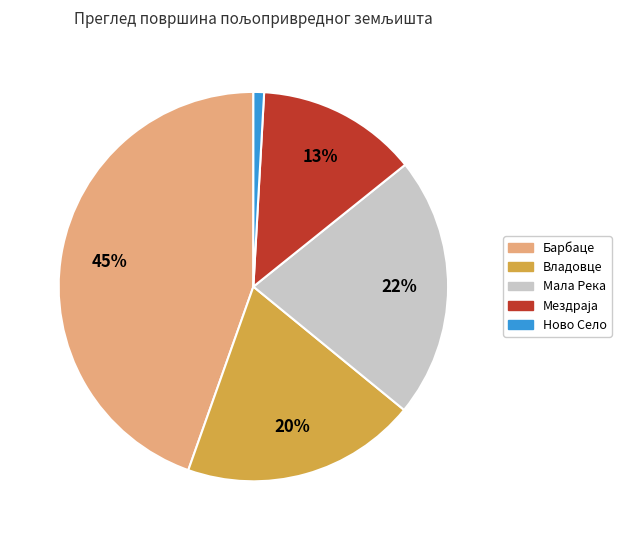

Between Барбаце and Владовце, which is larger?

Барбаце